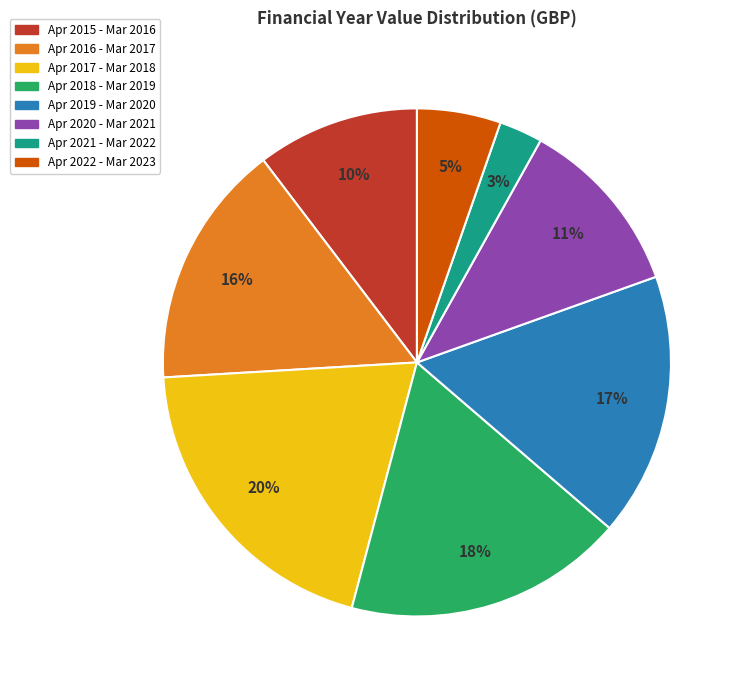

Is there a majority slice in this chart?

No